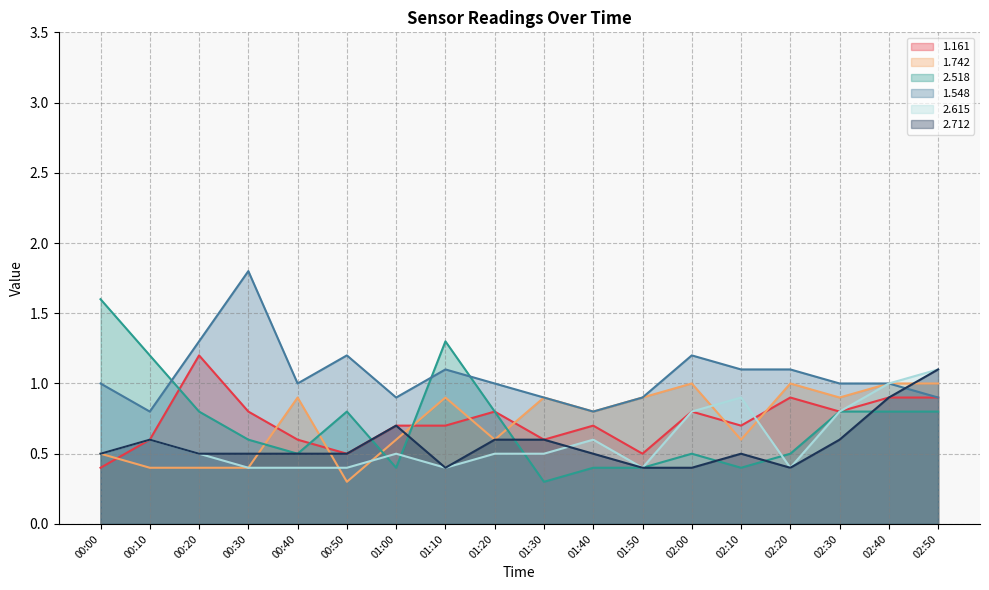

Between 00:00 and 01:10, which is larger?

01:10